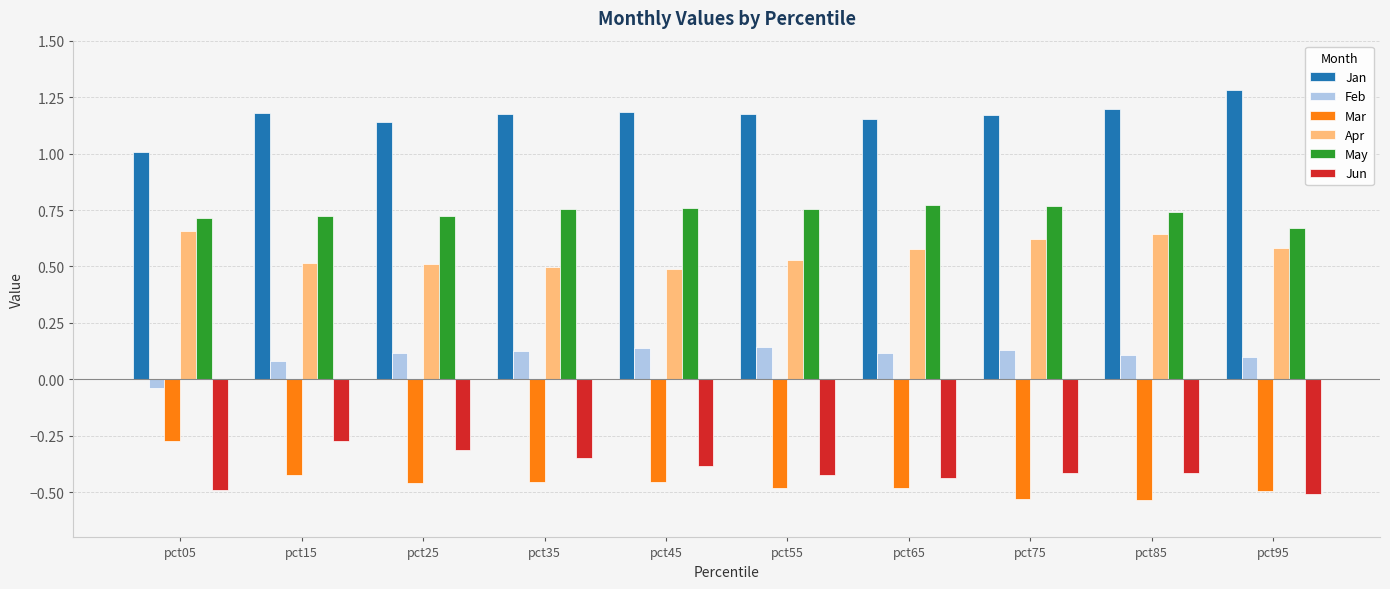

Is the value of May at pct85 greater than the value of Apr at pct25?

Yes